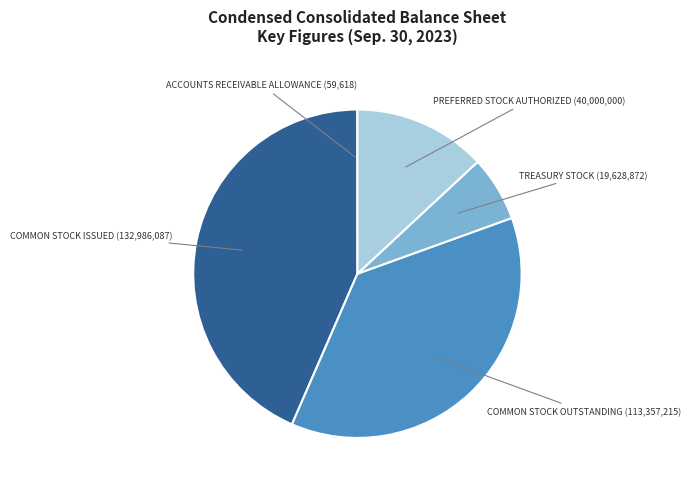

Does any single category account for the majority?

No